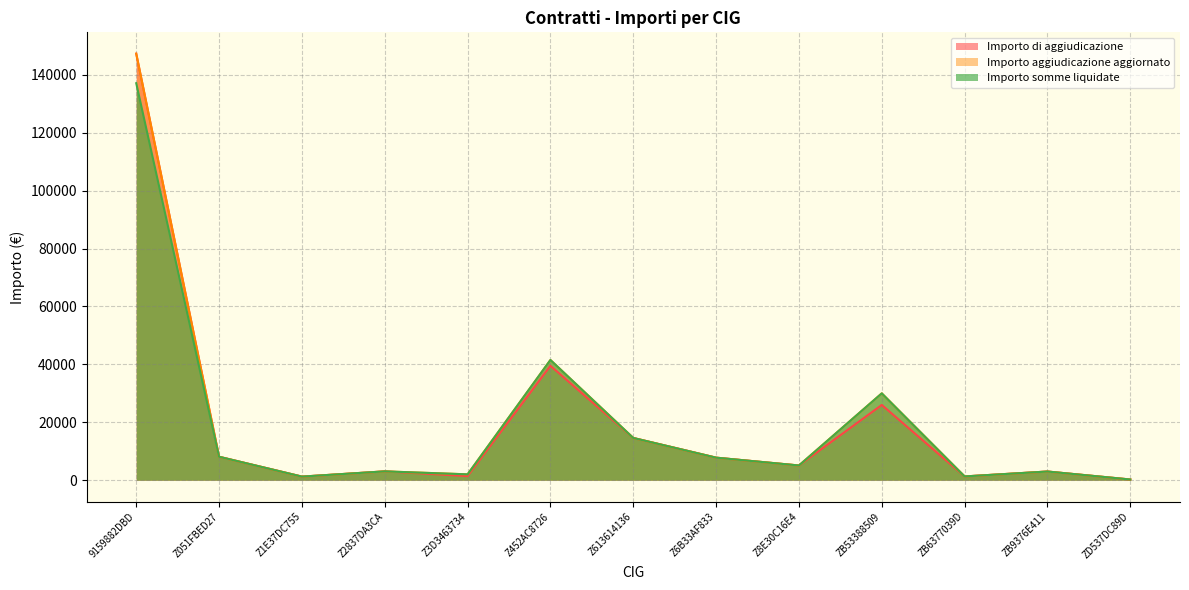

Which label corresponds to the largest value in the chart?

9159882DBD